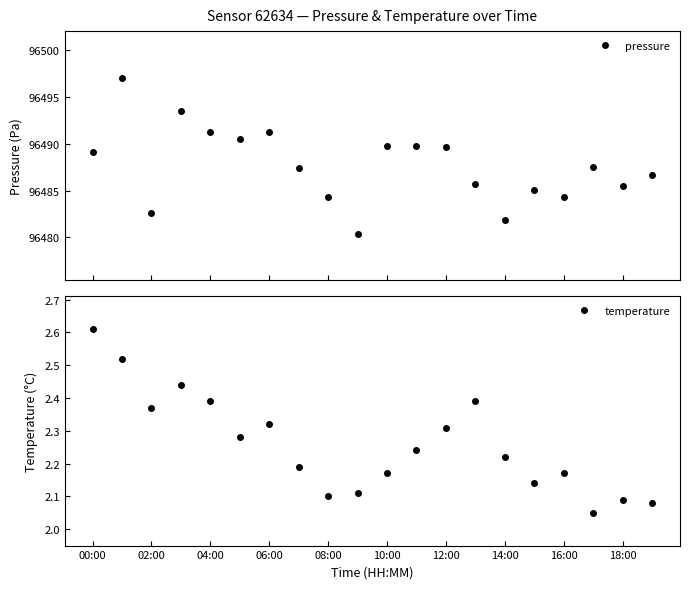

What is the value of the pressure point at the 17th from the left?

96484.3